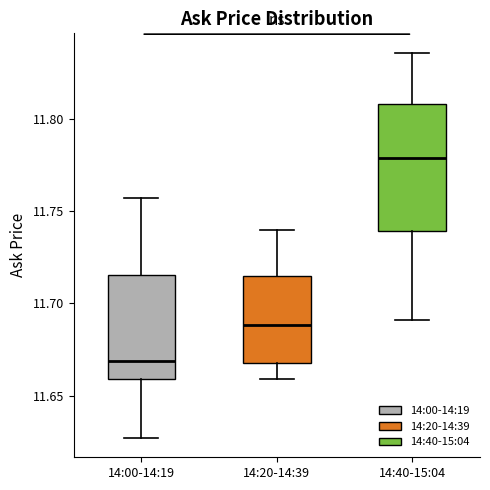

Where does the median line of the box for 14:00-14:19 sit on the y-axis? The values are not printed on the chart, so give them approximately, as read against the axis.

11.670